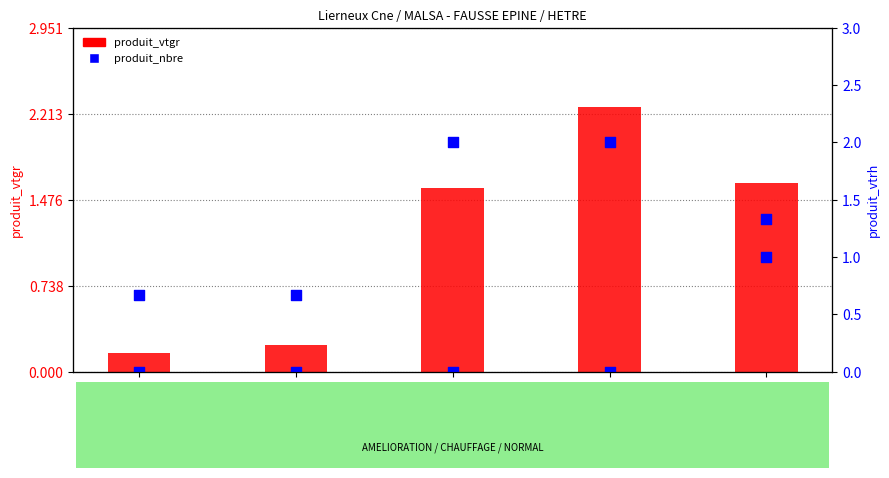

Which series has the largest total across all categories?

produit_nbre